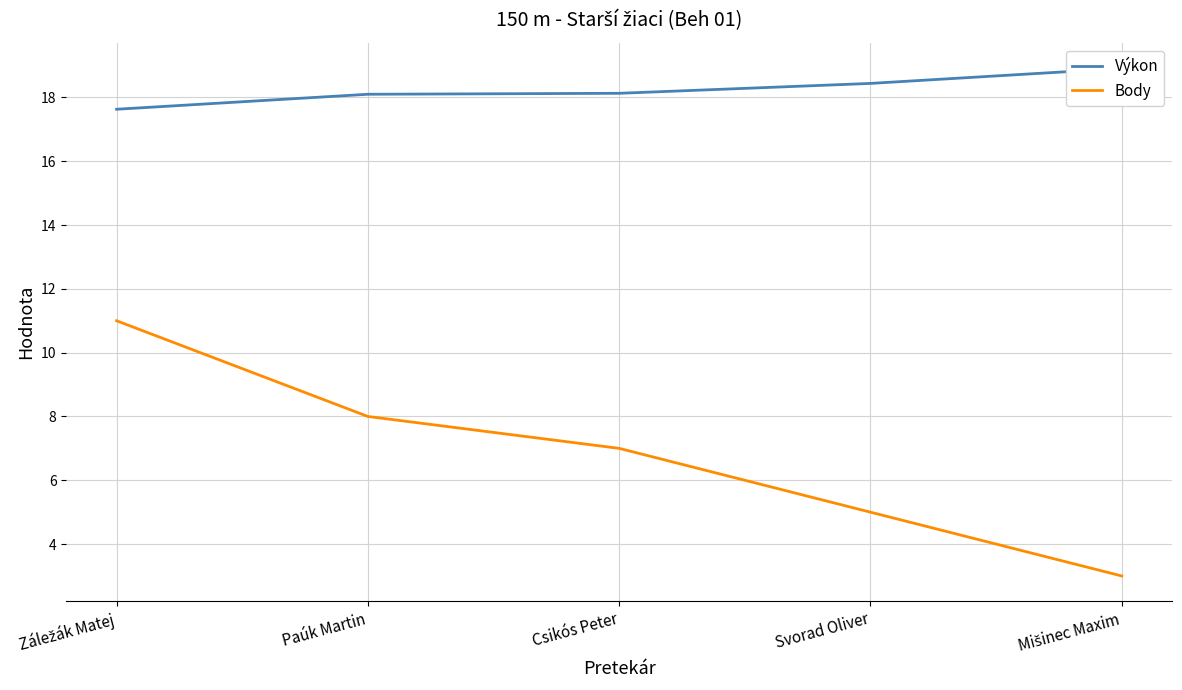

What is the approximate value of Body at Mišinec Maxim?

3.0